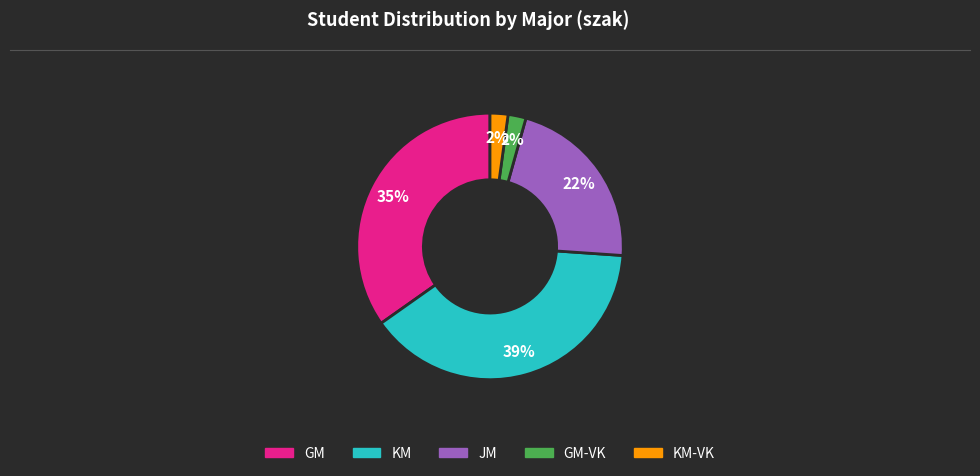

Is the sum of GM and GM-VK greater than half?

No